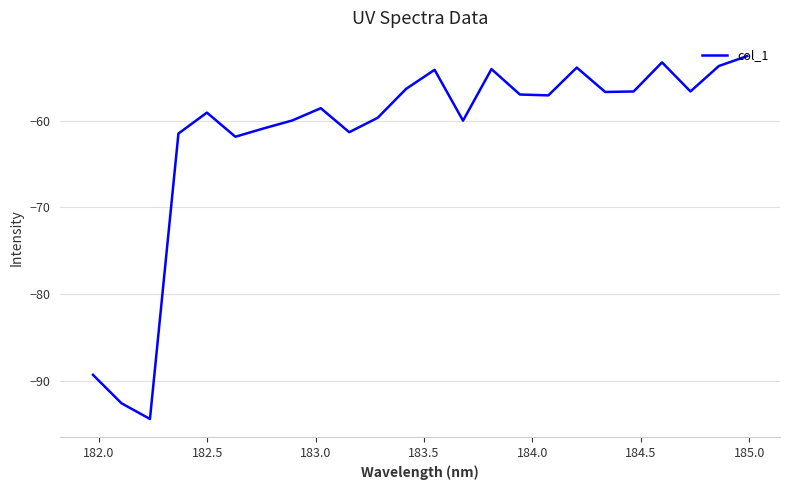

What is the maximum value shown in the chart?

-52.5